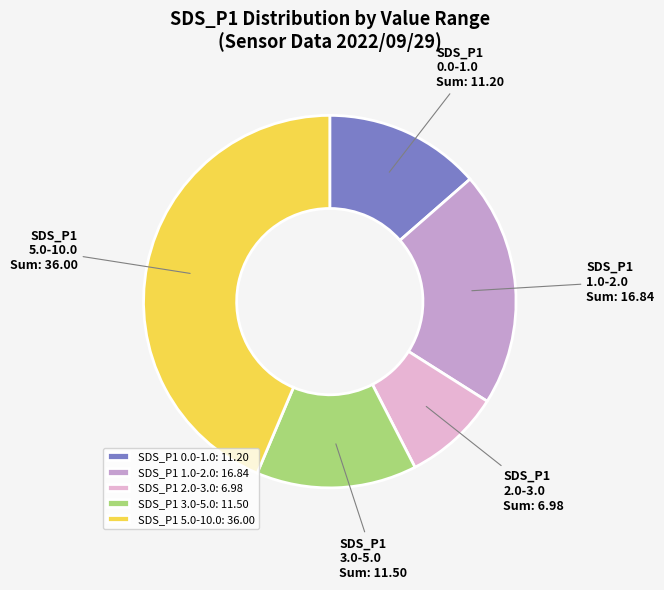

Combined, do 2.0-3.0 and 3.0-5.0 account for over 50%?

No